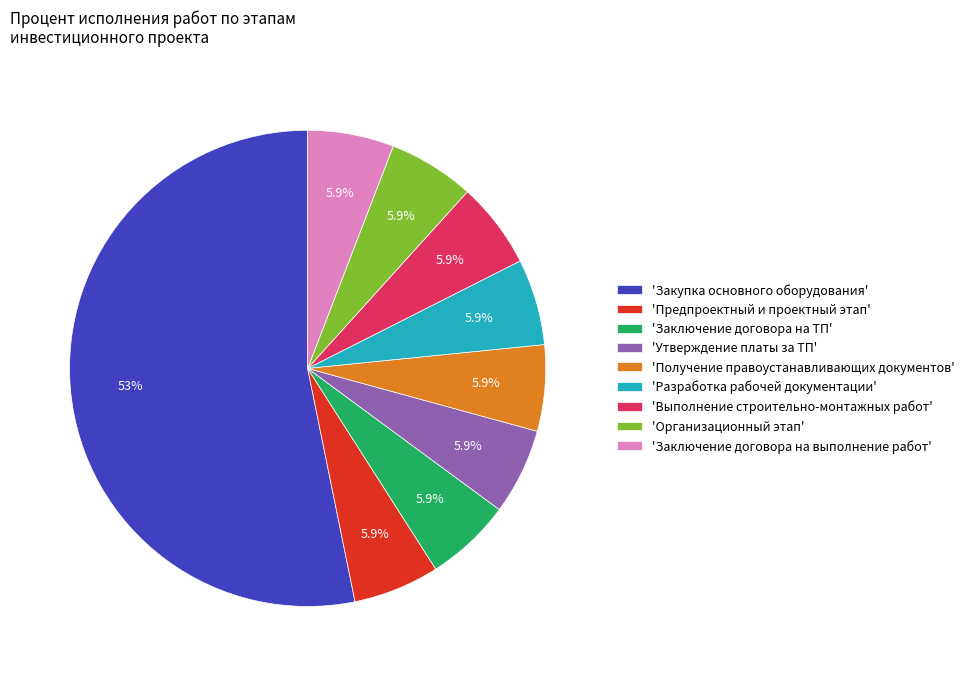

To the nearest percent, what is the average slice percentage?

11%